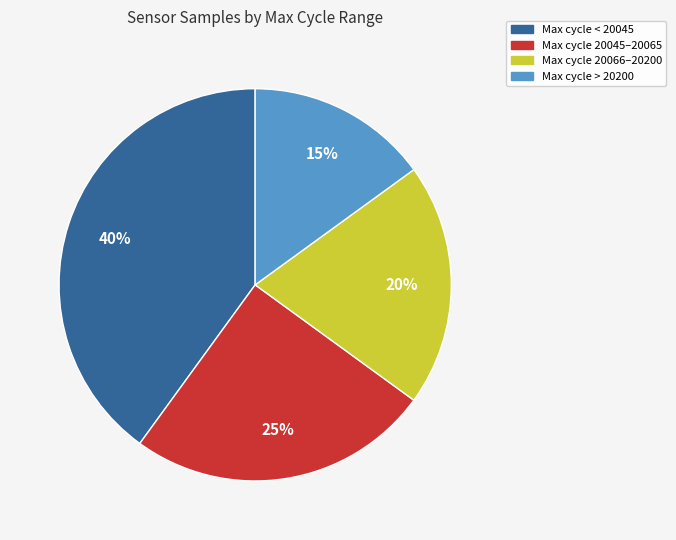

Rank the categories by value from lowest to highest.

Max cycle > 20200, Max cycle 20066–20200, Max cycle 20045–20065, Max cycle < 20045